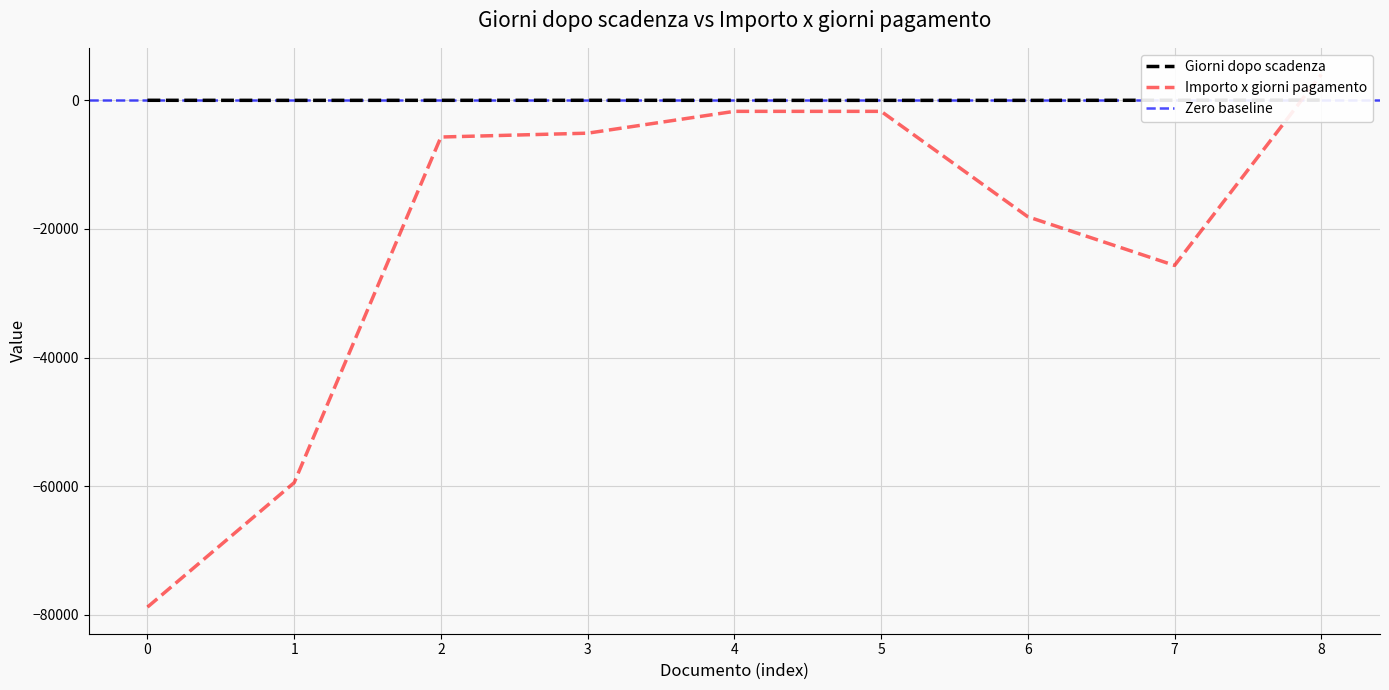

What is the minimum value for Importo x giorni pagamento?

-78793.0